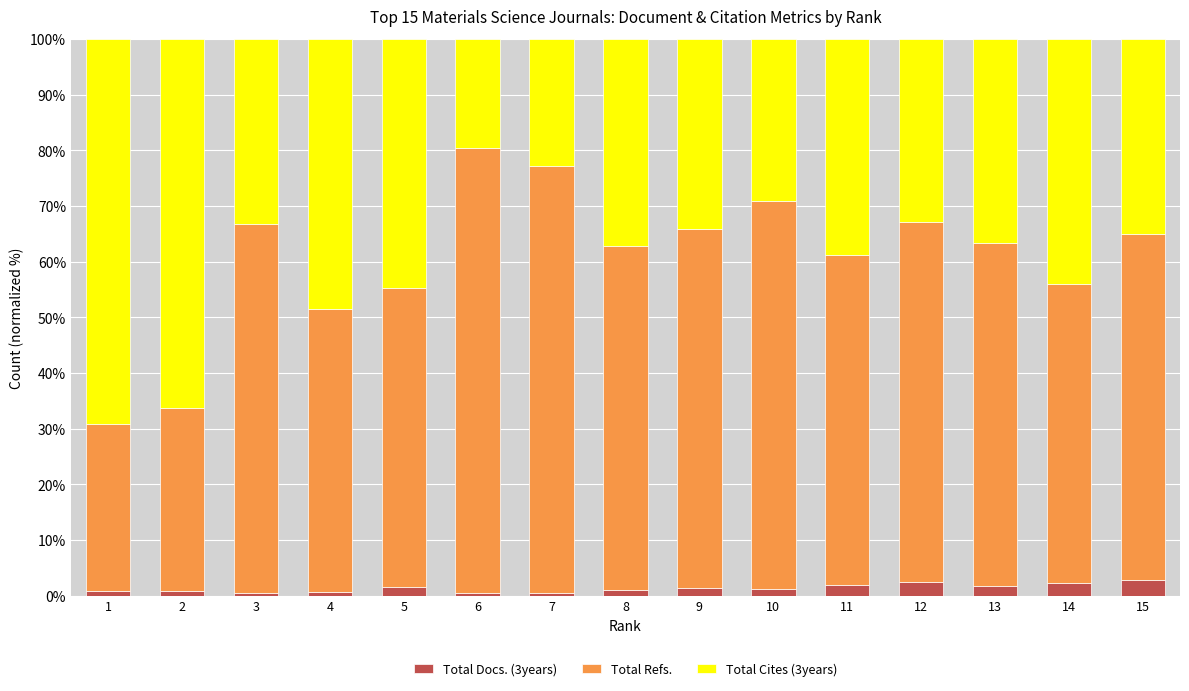

Rank the series by their average value, from lowest to highest.

Total Docs. (3years), Total Cites (3years), Total Refs.